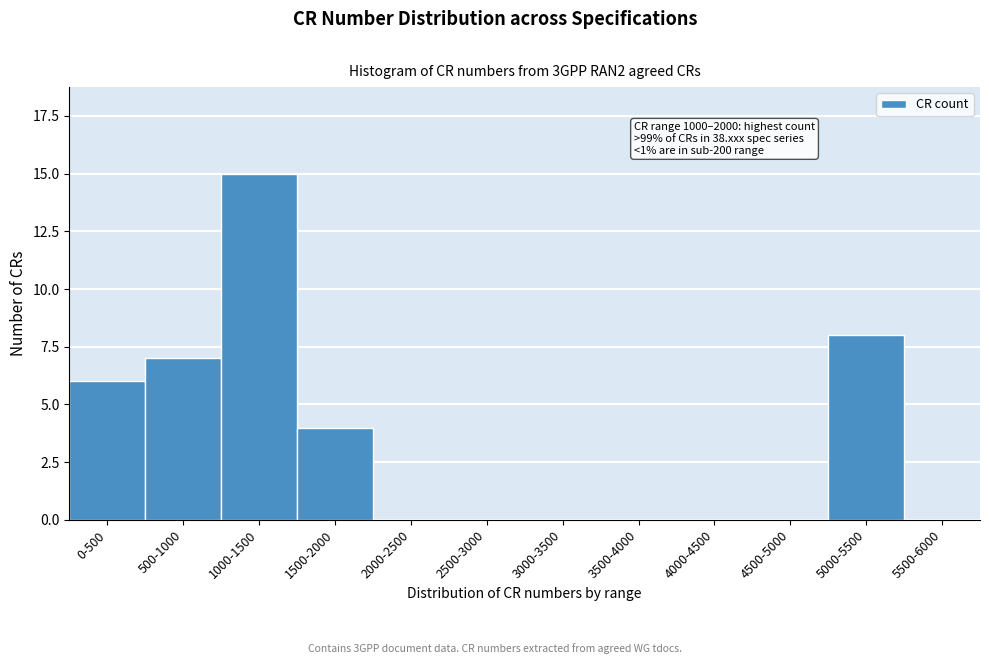

Reading left to right, list all the values displayed in this chart.

0-500=6	500-1000=7	1000-1500=15	1500-2000=4	2000-2500=0	2500-3000=0	3000-3500=0	3500-4000=0	4000-4500=0	4500-5000=0	5000-5500=8	5500-6000=0